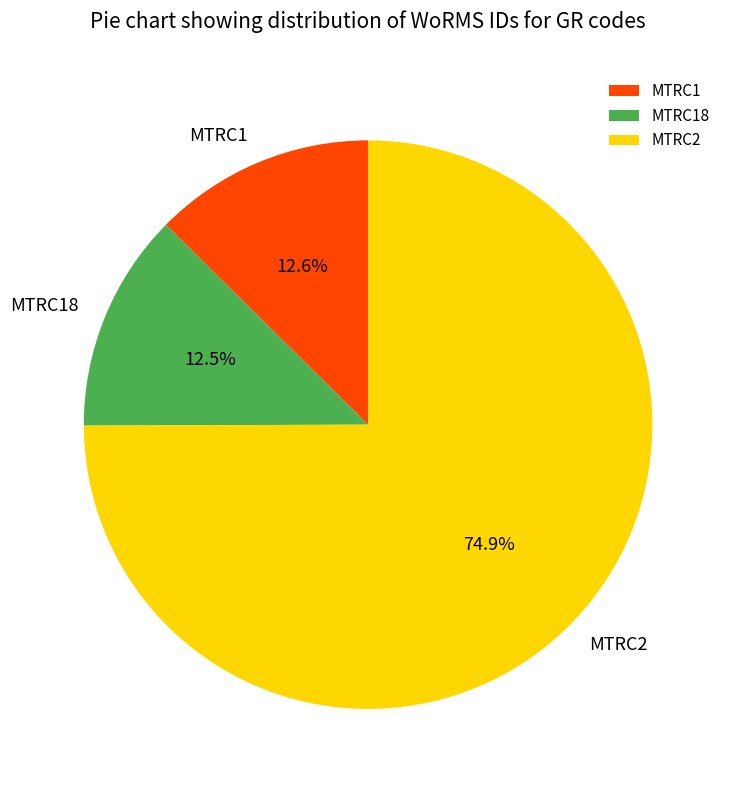

Between MTRC1 and MTRC2, which is larger?

MTRC2